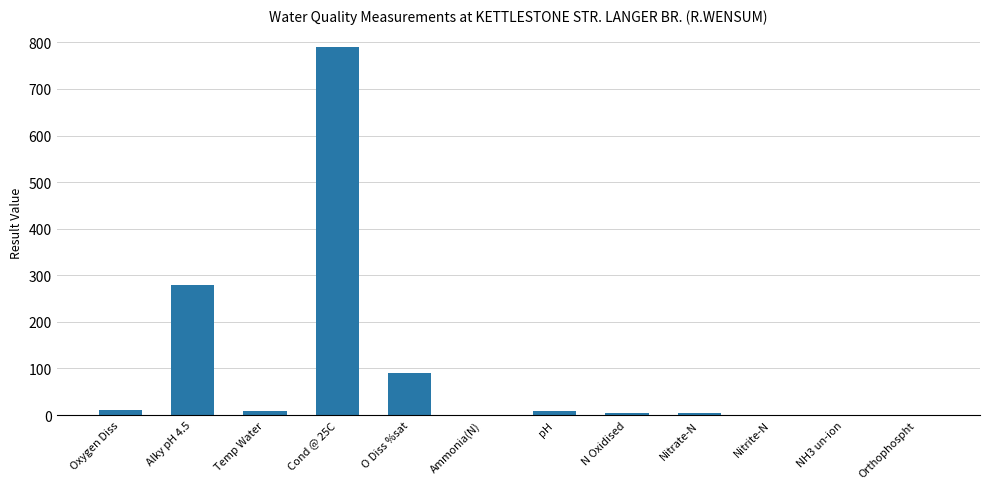

Where is the data nearest to the value 394?

Alky pH 4.5